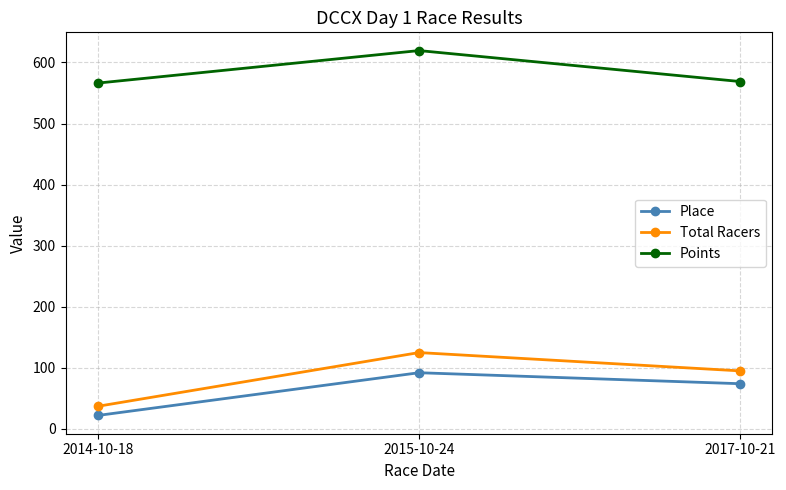

Rank the series at 2014-10-18 from lowest to highest value.

Place, Total Racers, Points